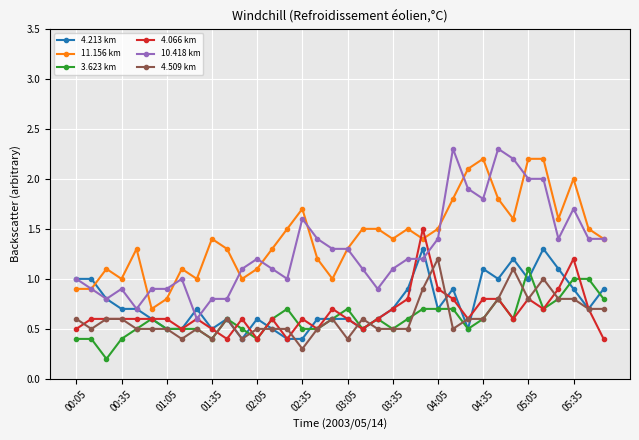

Does the chart have visible grid lines?

Yes